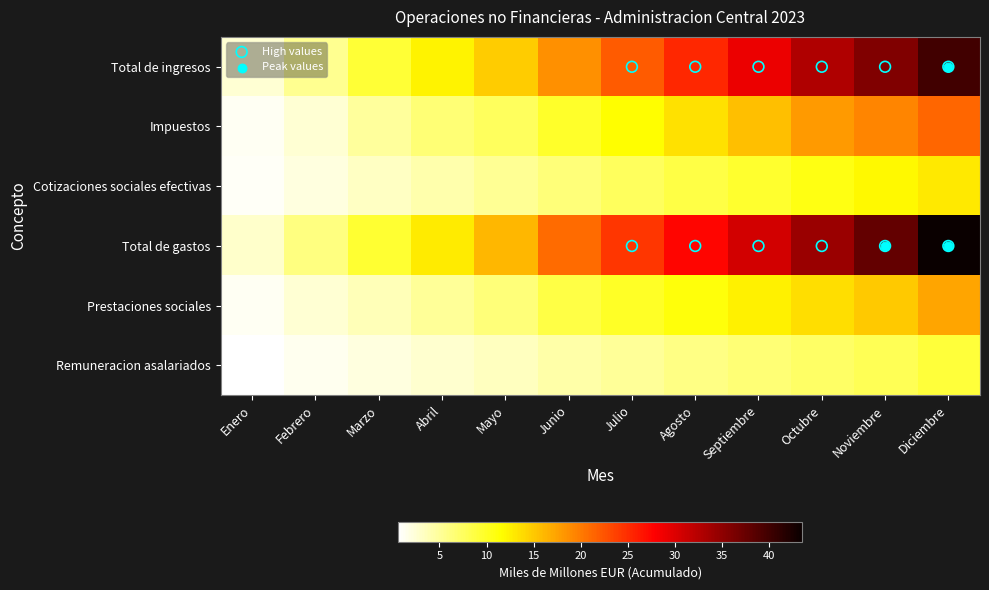

What is the total value across all series at Abril?

43.7